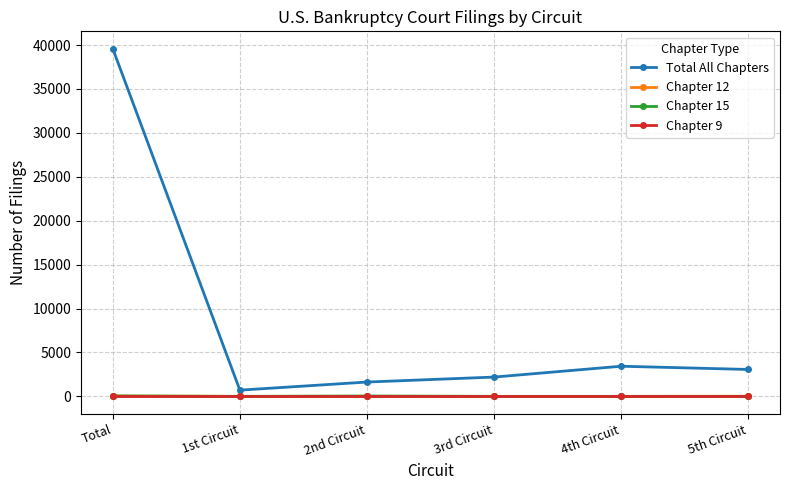

What is the total value across all series at 3rd Circuit?

2196